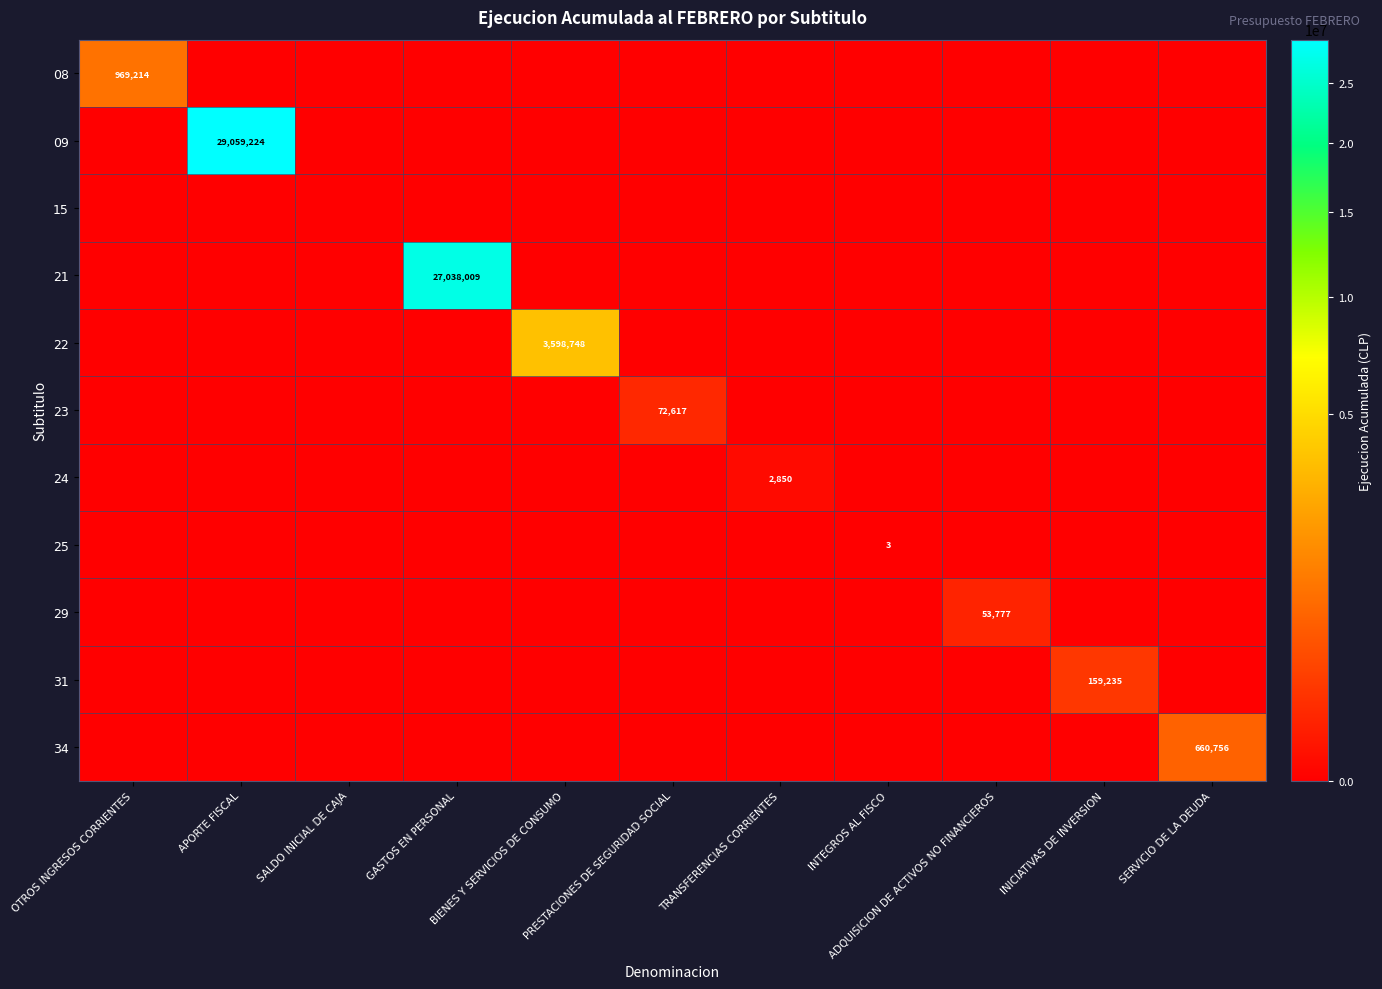

Where is 25 nearest to the value 1?

OTROS INGRESOS CORRIENTES